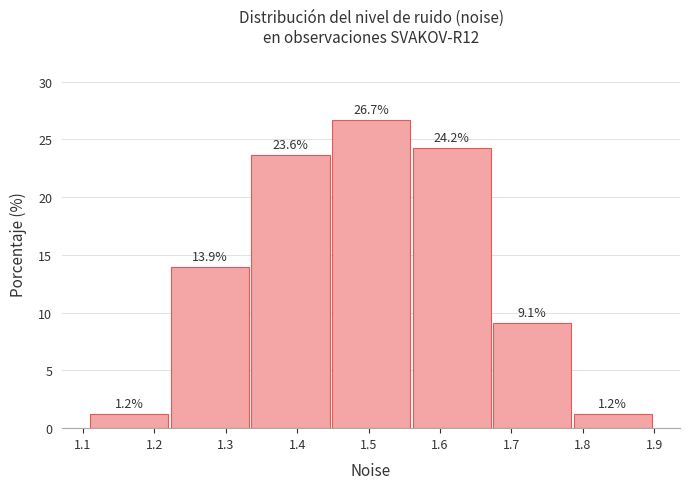

How tall is the bar that spans 1.33 to 1.45 on the x-axis? The bar edges are not printed on the chart, so give them approximately, as read against the axis.

23.6